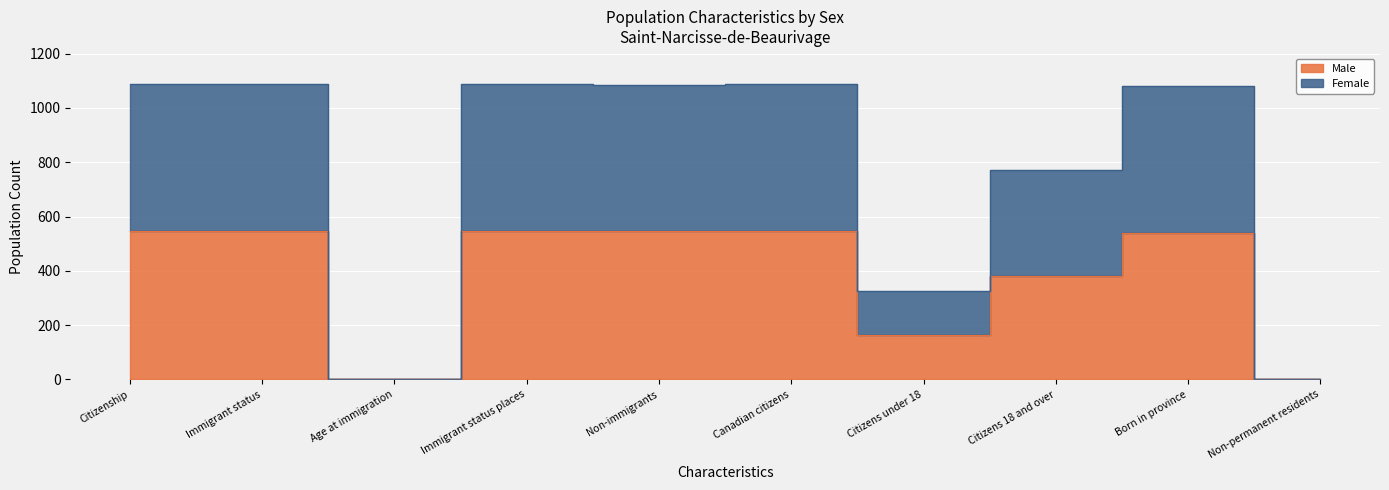

True or false: Male and Female cross at least once.

False